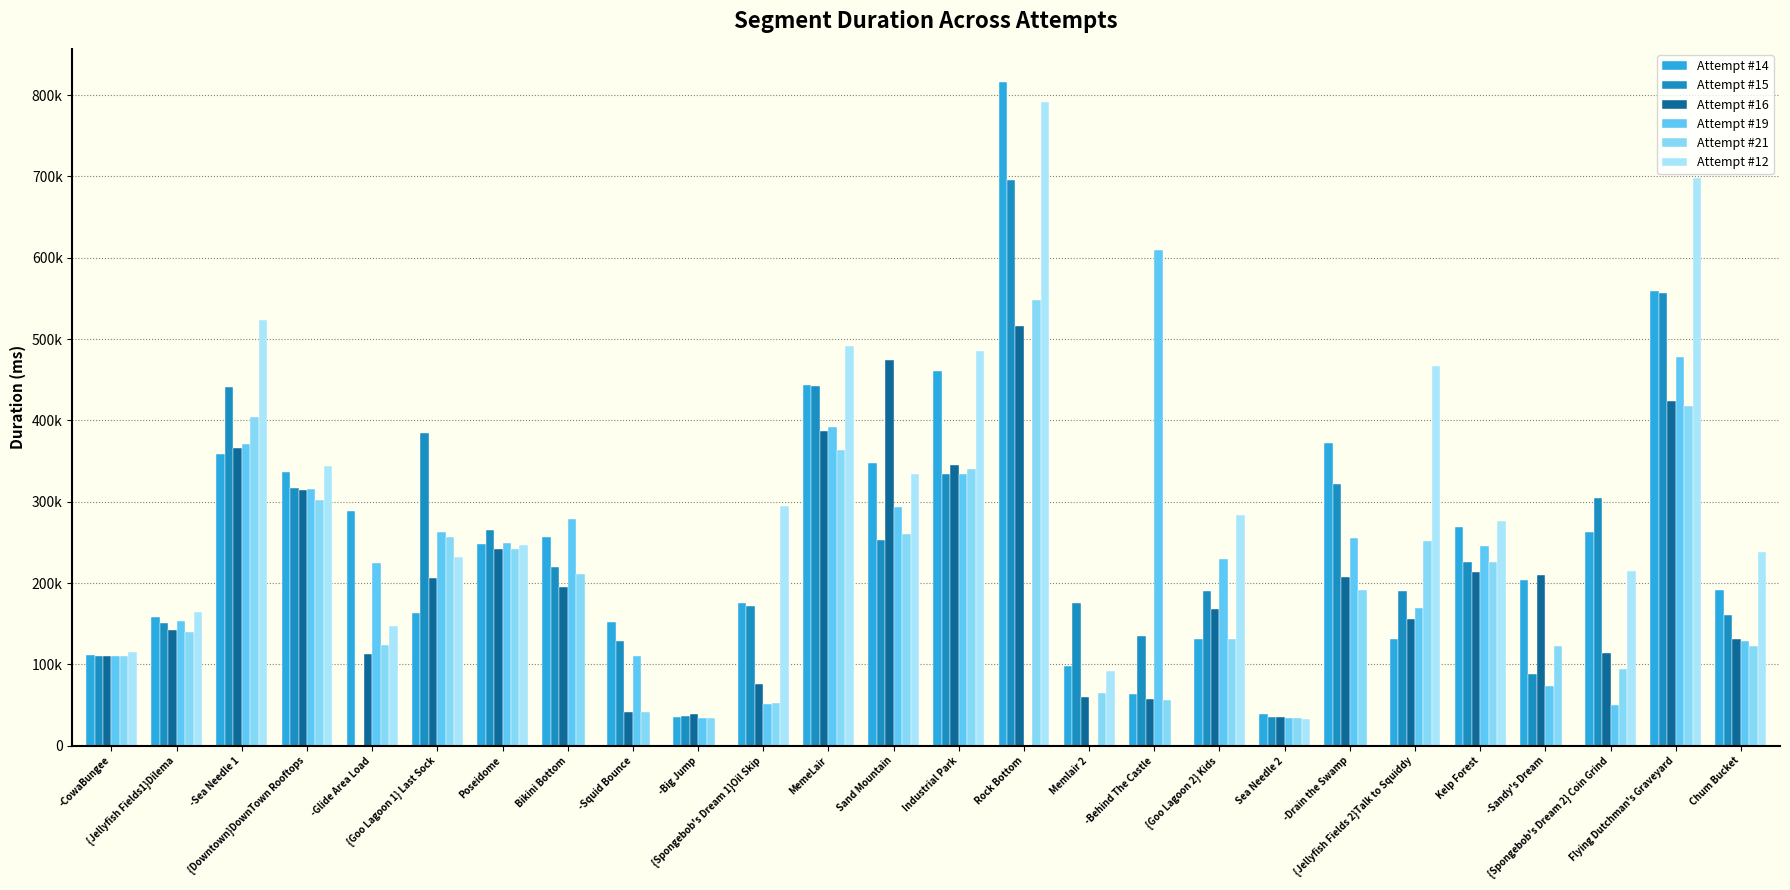

Which label corresponds to the largest value in the chart?

Rock Bottom